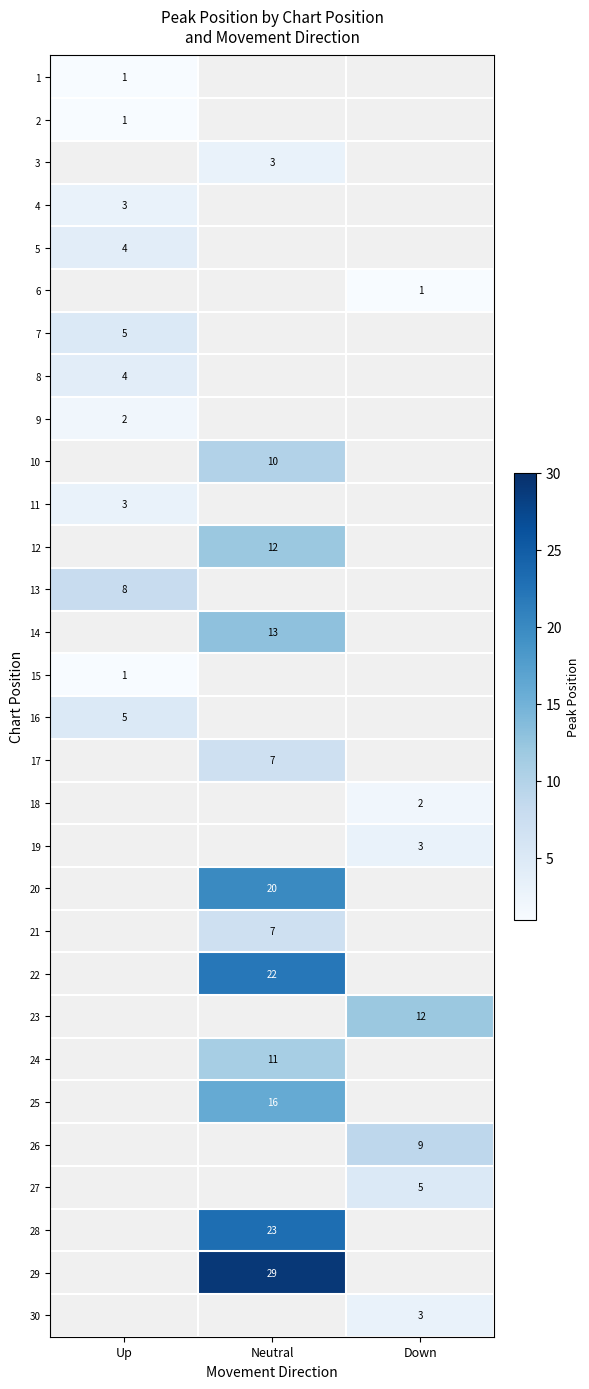

What is the minimum value shown in the chart?

1.0